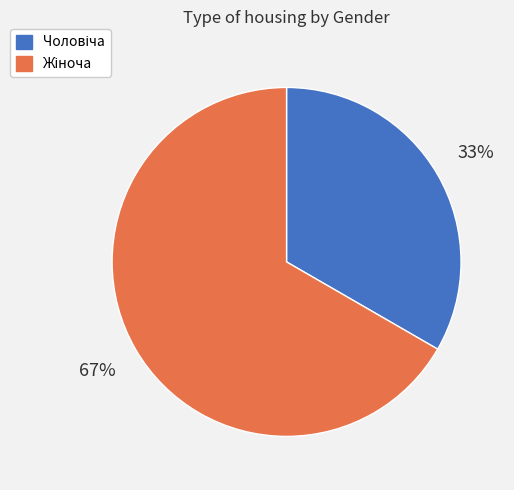

Does any single category account for the majority?

Yes